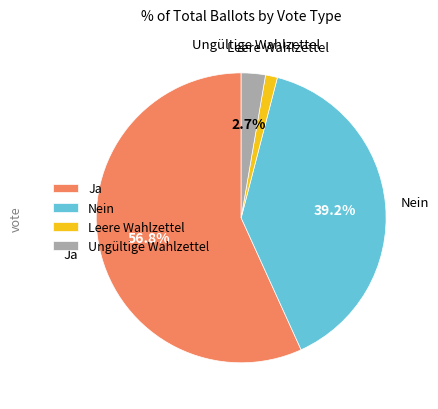

Which has a higher value, Ungültige Wahlzettel or Leere Wahlzettel?

Ungültige Wahlzettel